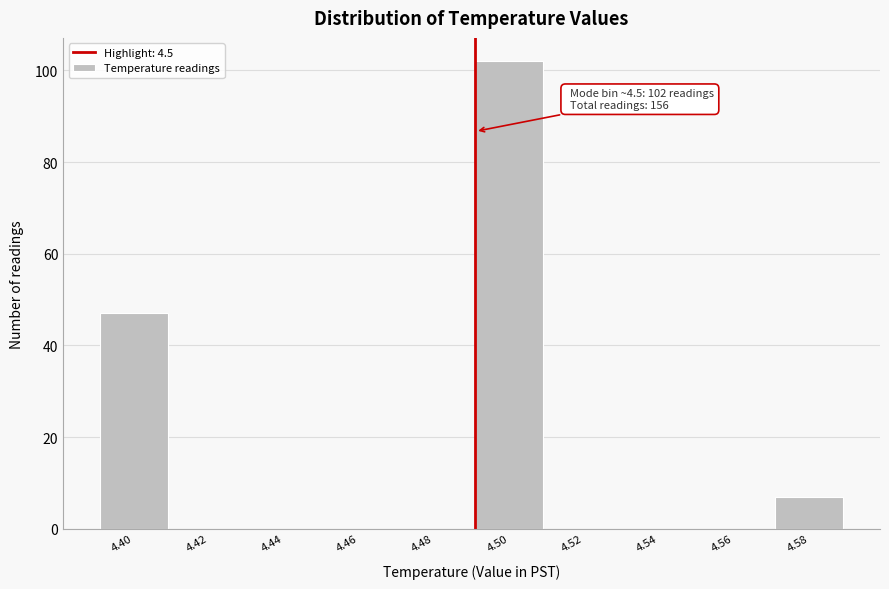

Reading left to right, what are all the values shown in this chart?

4.40=47	4.42=0	4.44=0	4.46=0	4.48=0	4.50=102	4.52=0	4.54=0	4.56=0	4.58=7